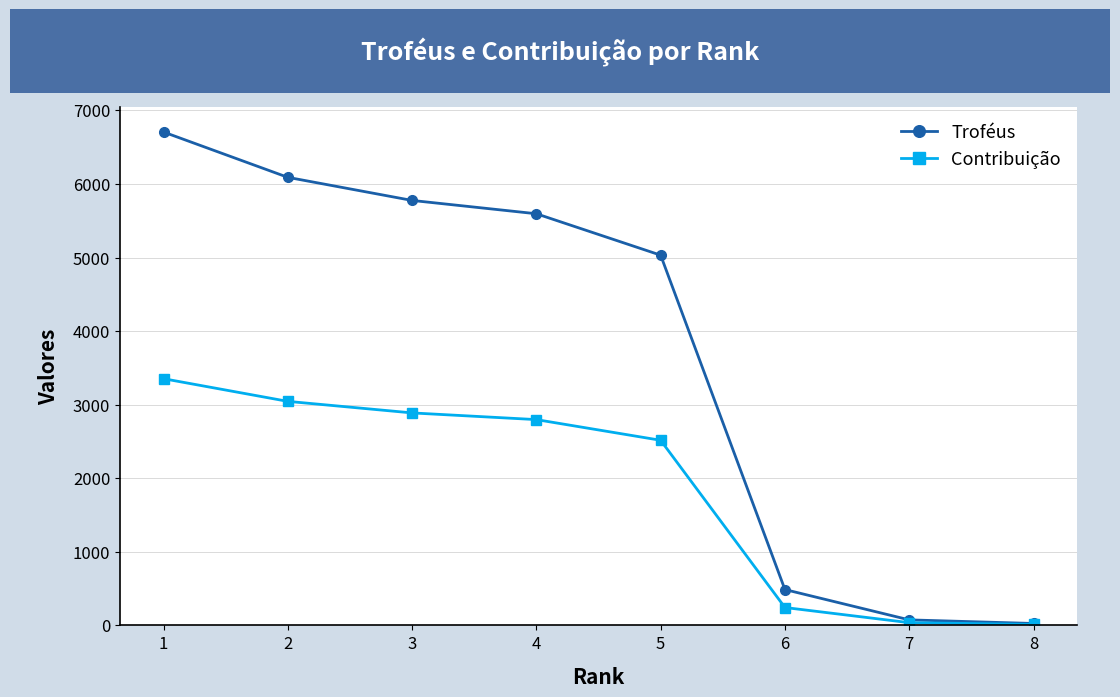

What is the maximum value for Contribuição?

3353